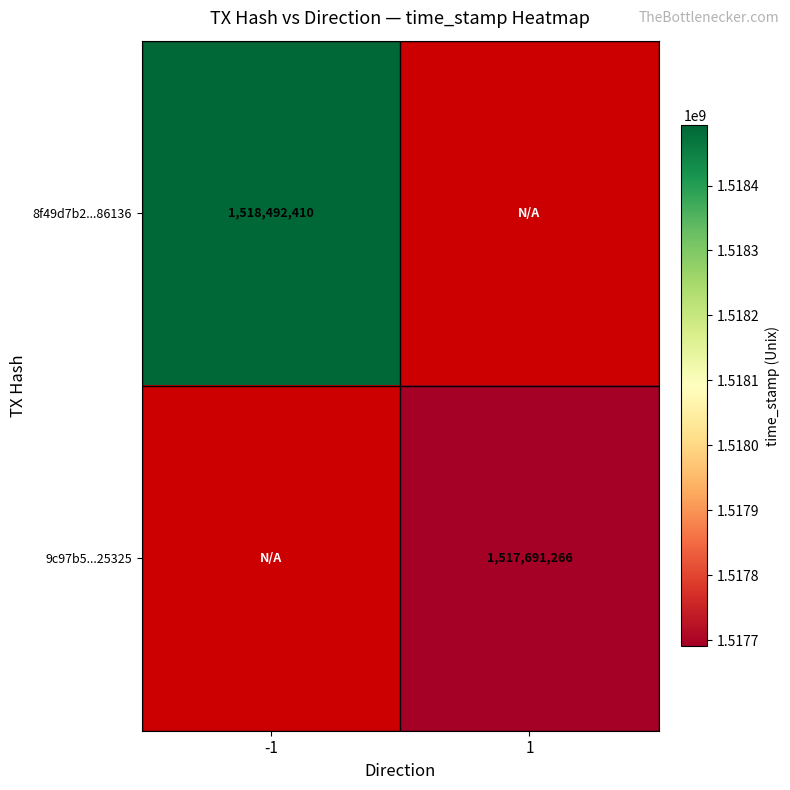

The value of 8f49d7b2...86136 at -1 is 1518492410. True or false?

True